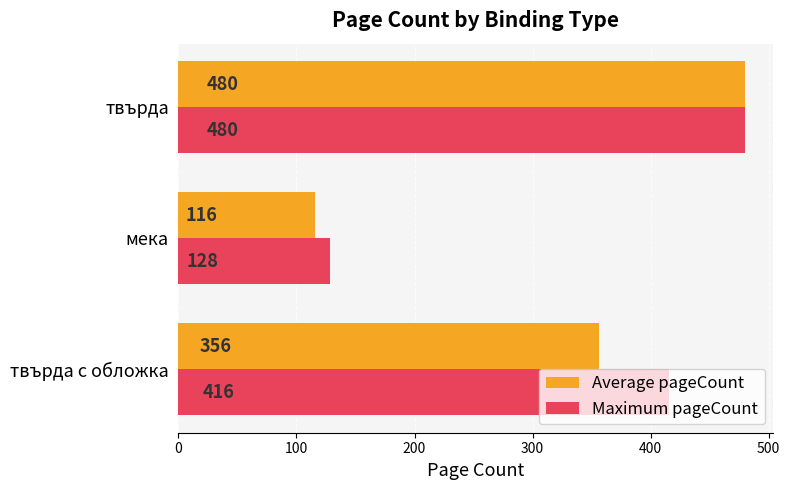

How many series are shown in this chart?

2